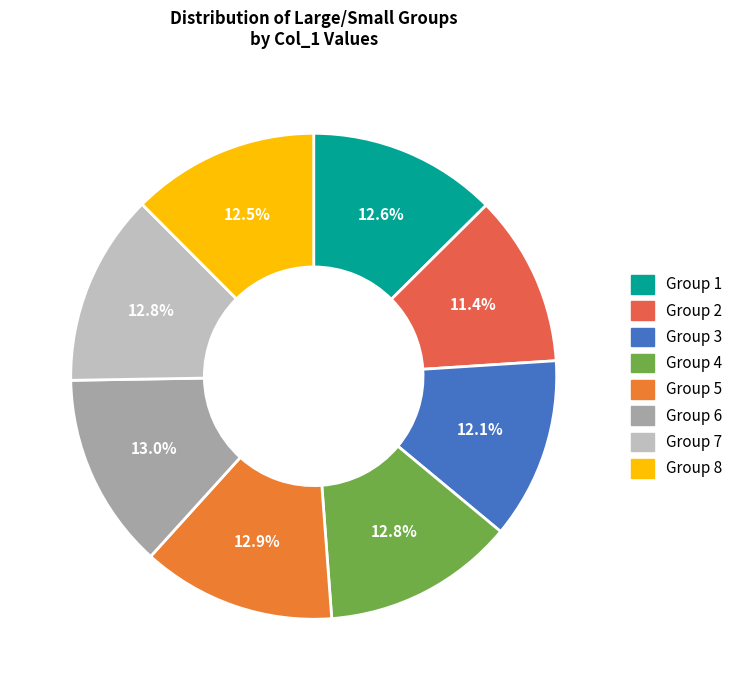

Count the number of slices in the pie.

8